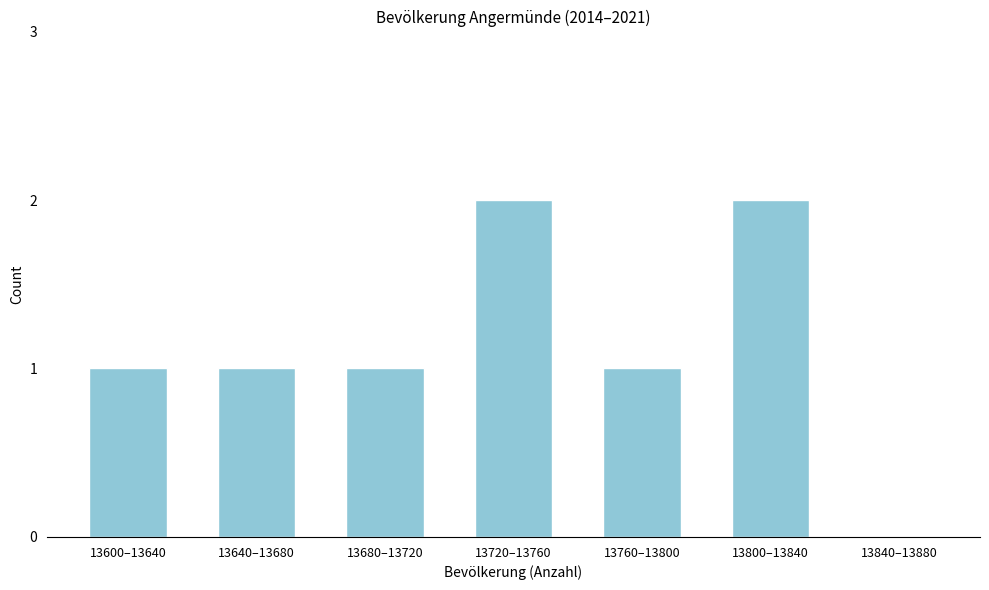

Reading left to right, list all the values displayed in this chart.

13600–13640=1	13640–13680=1	13680–13720=1	13720–13760=2	13760–13800=1	13800–13840=2	13840–13880=0